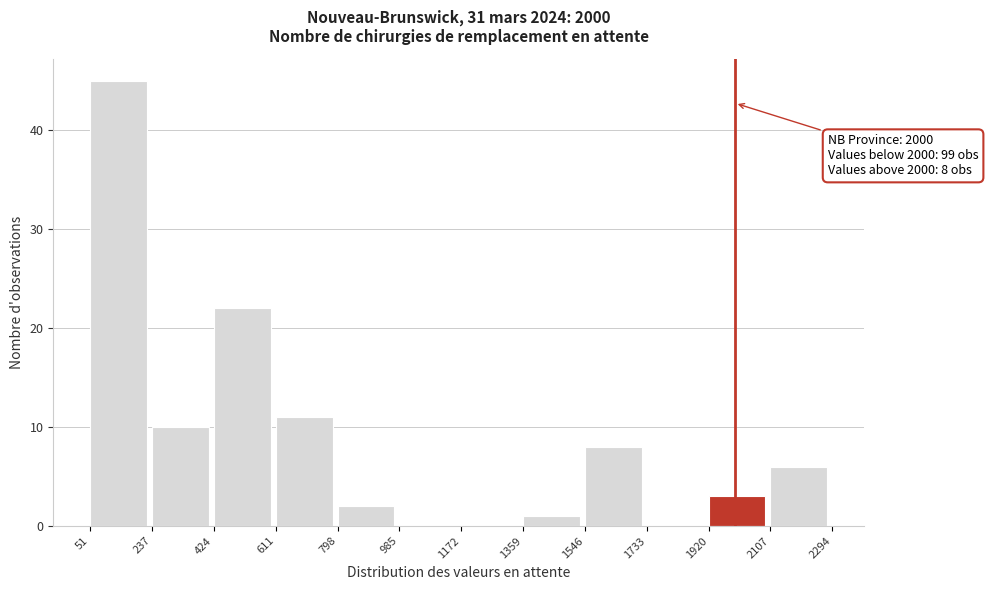

Which range on the x-axis has the tallest bar?

51 to 237